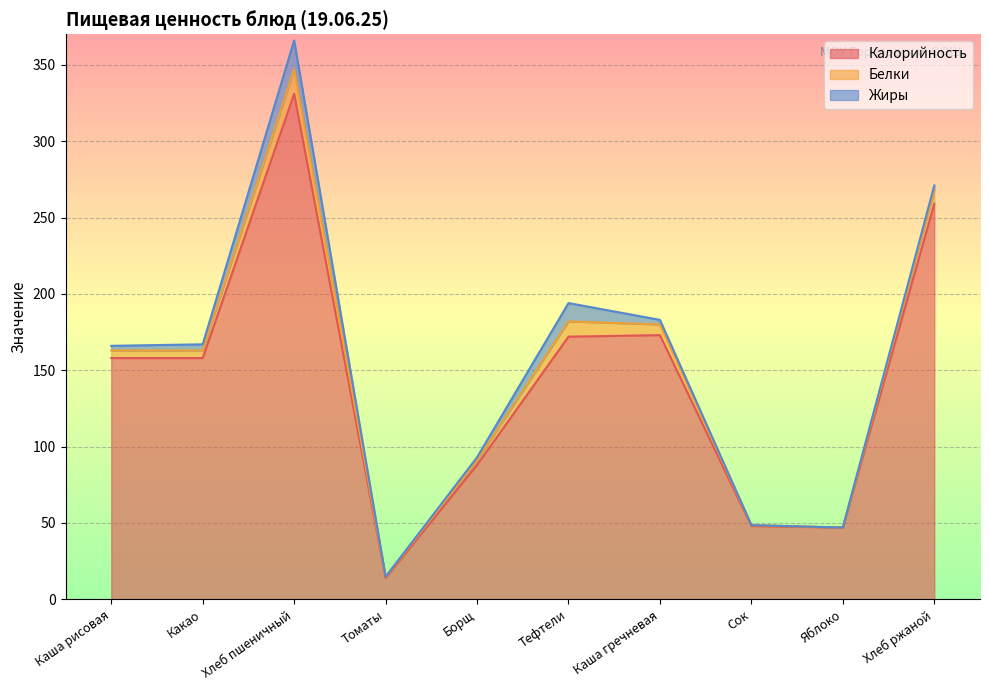

True or false: Жиры and Калорийность intersect in this chart.

False